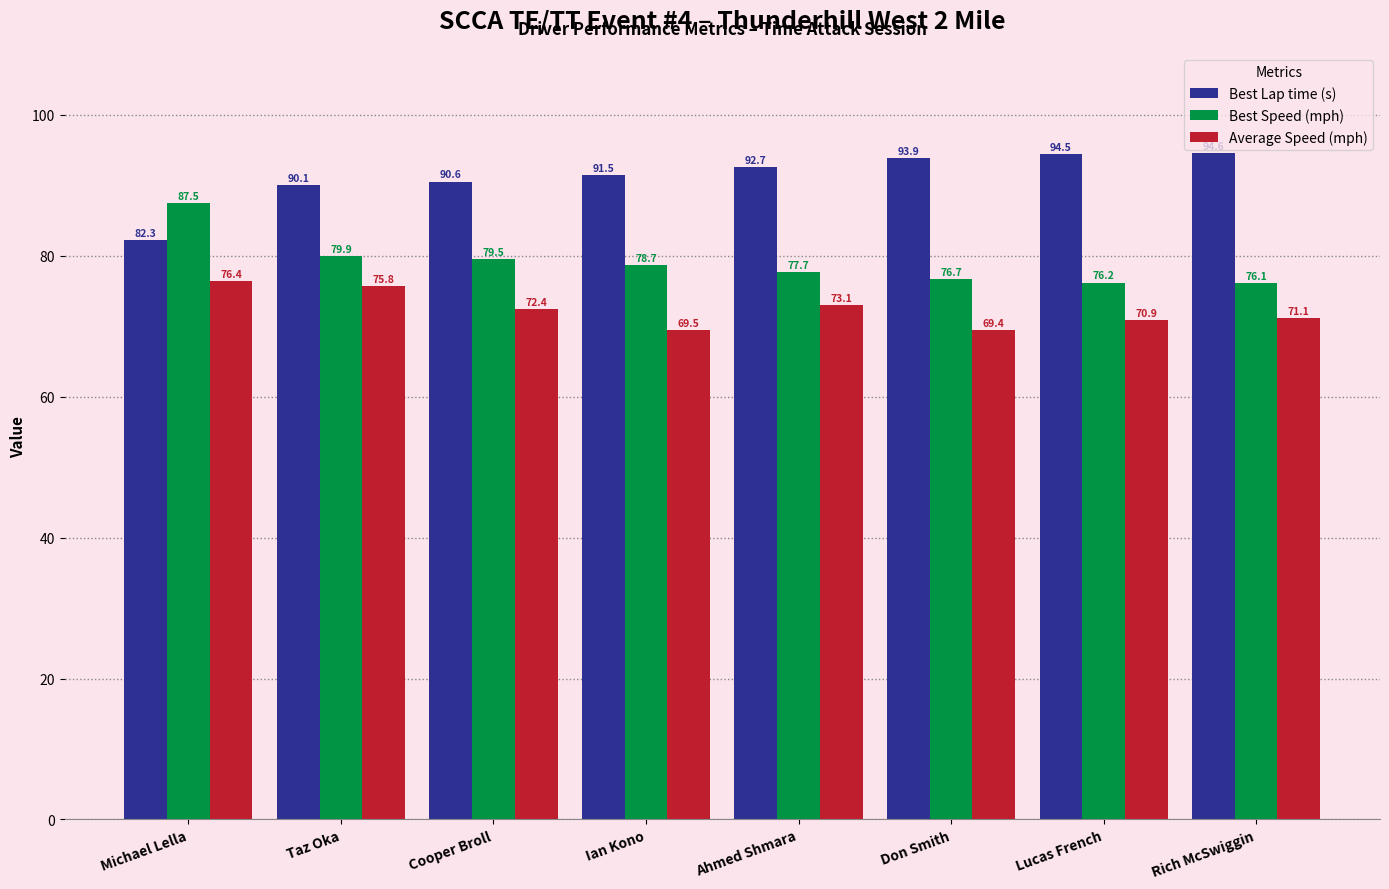

Reading left to right, transcribe all the data shown in this chart.

Best Lap time (s): Michael Lella=82.3	Taz Oka=90.1	Cooper Broll=90.6	Ian Kono=91.5	Ahmed Shmara=92.7	Don Smith=93.9	Lucas French=94.5	Rich McSwiggin=94.6
Best Speed (mph): Michael Lella=87.5	Taz Oka=79.9	Cooper Broll=79.5	Ian Kono=78.7	Ahmed Shmara=77.7	Don Smith=76.7	Lucas French=76.2	Rich McSwiggin=76.1
Average Speed (mph): Michael Lella=76.4	Taz Oka=75.8	Cooper Broll=72.4	Ian Kono=69.5	Ahmed Shmara=73.1	Don Smith=69.4	Lucas French=70.9	Rich McSwiggin=71.1